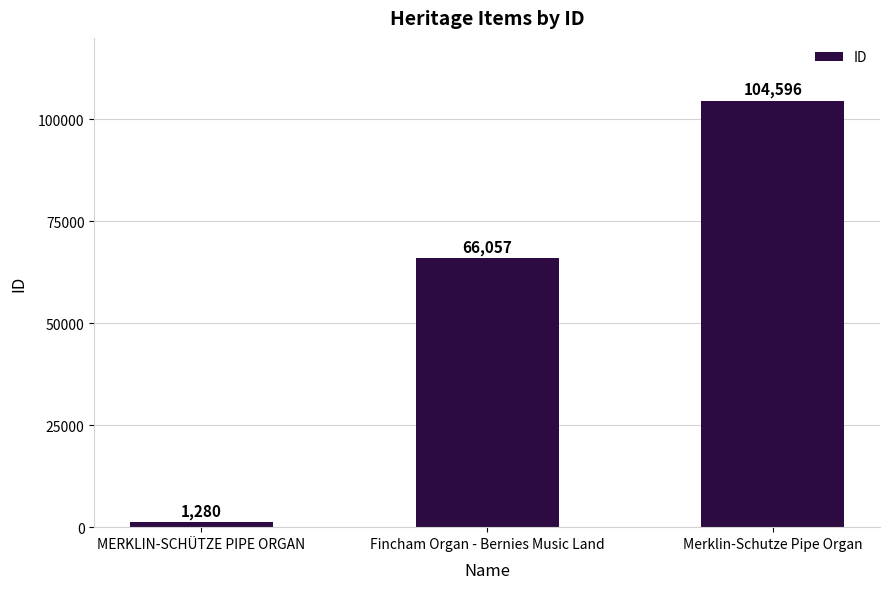

Reading left to right, list all the values displayed in this chart.

MERKLIN-SCHÜTZE PIPE ORGAN=1280	Fincham Organ - Bernies Music Land=66057	Merklin-Schutze Pipe Organ=104596